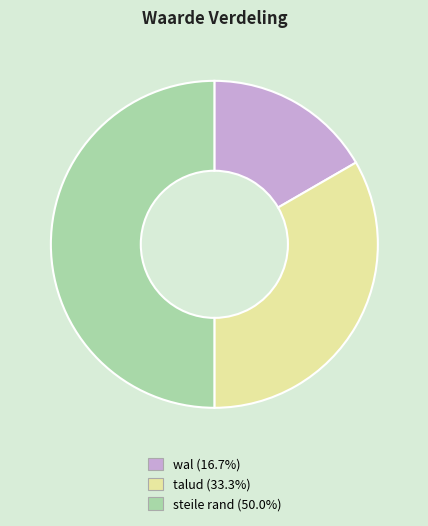

Is it true that talud is 48% of the pie?

False